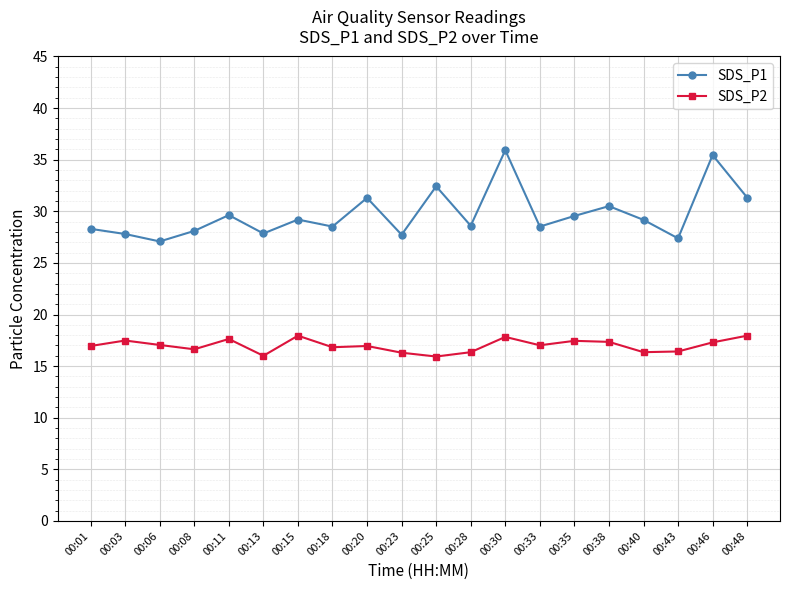

What is the average value of the SDS_P1 series?

29.7